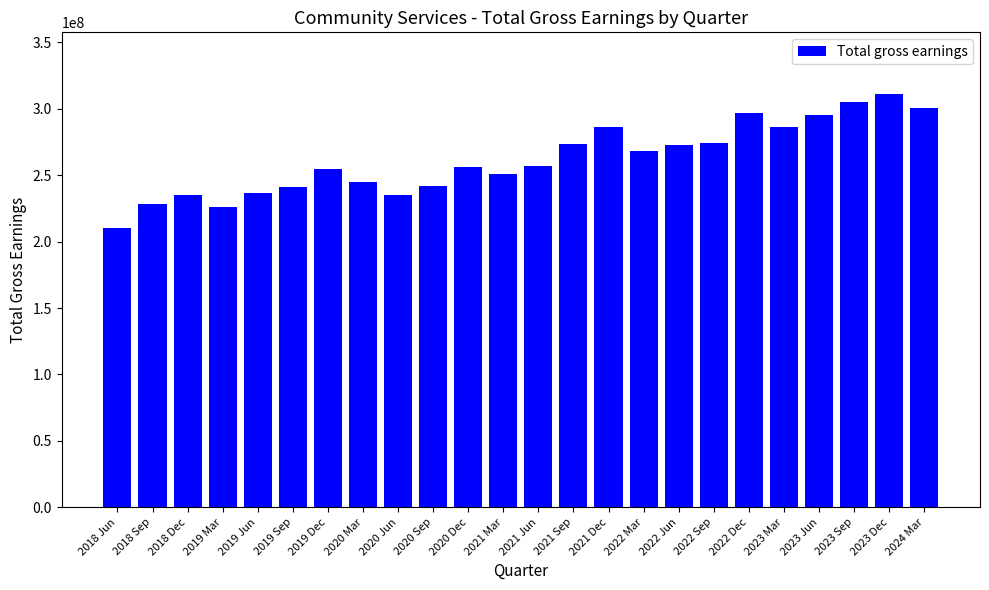

What is the minimum value shown in the chart?

209930000